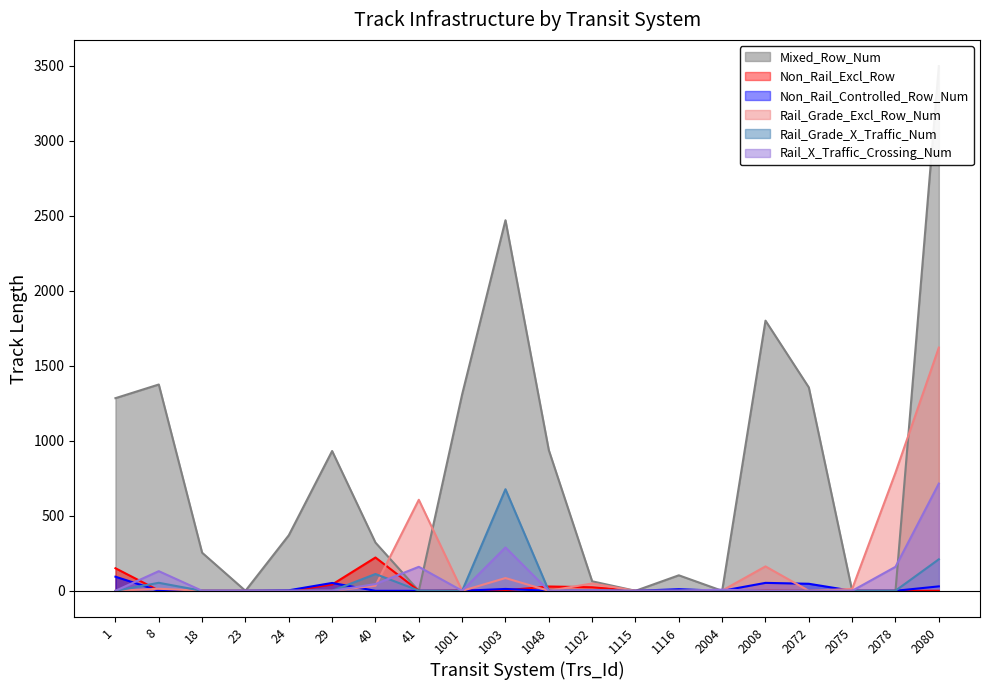

The Rail_Grade_X_Traffic_Num series shows 0.0 at 2075. True or false?

True